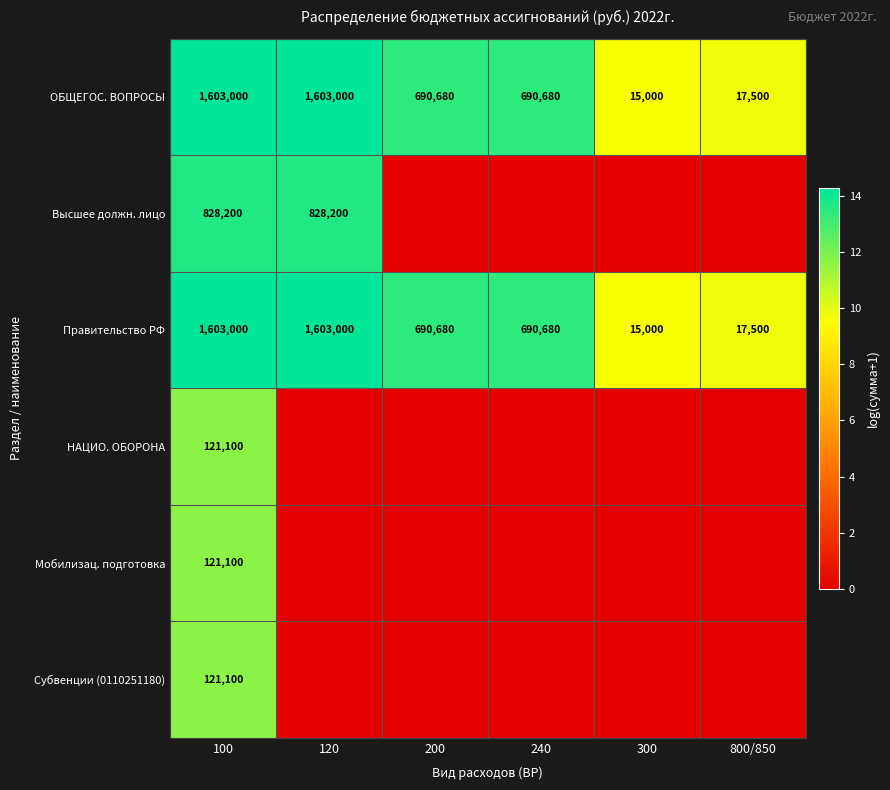

The Субвенции (0110251180) series shows 121100 at 100. True or false?

True